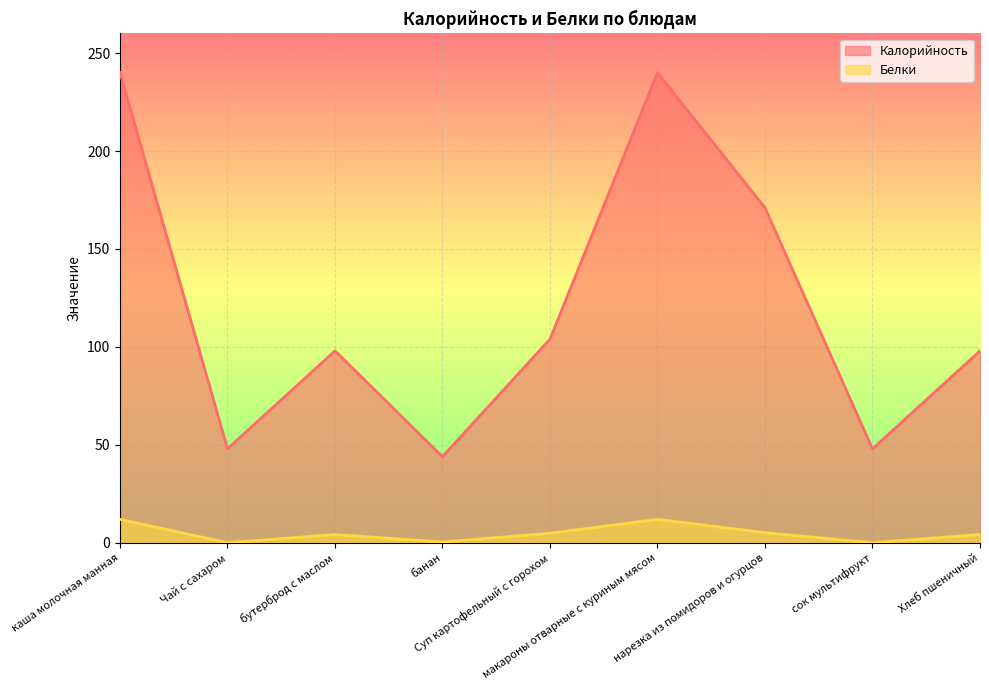

Reading left to right, what are all the values shown in this chart?

Калорийность: каша молочная манная=240.0	Чай с сахаром=48.0	бутерброд с маслом=98.0	банан=44.0	Суп картофельный с горохом=104.0	макароны отварные с куриным мясом=240.0	нарезка из помидоров и огурцов=171.0	сок мультифрукт=48.0	Хлеб пшеничный=98.0
Белки: каша молочная манная=12.0	Чай с сахаром=0.1	бутерброд с маслом=4.2	банан=0.4	Суп картофельный с горохом=4.9	макароны отварные с куриным мясом=12.0	нарезка из помидоров и огурцов=5.2	сок мультифрукт=0.1	Хлеб пшеничный=4.2